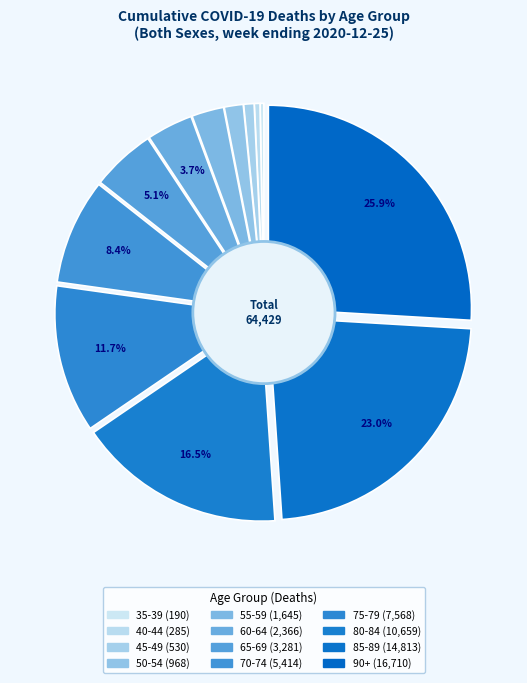

To the nearest percent, what portion does 90+ represent?

26%